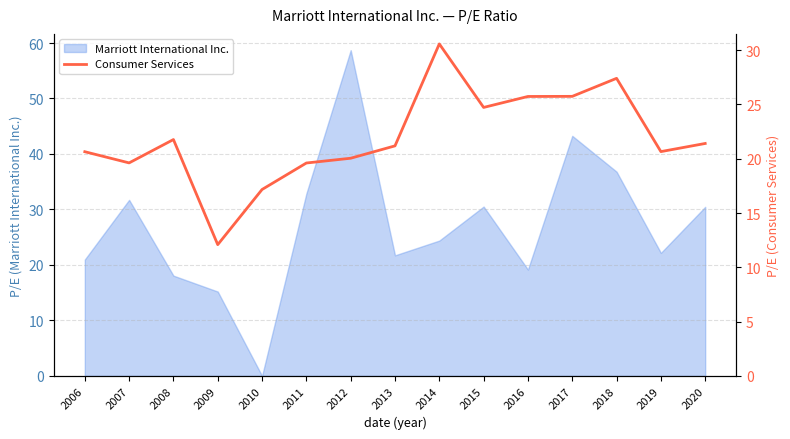

How many data points are above 21?

8